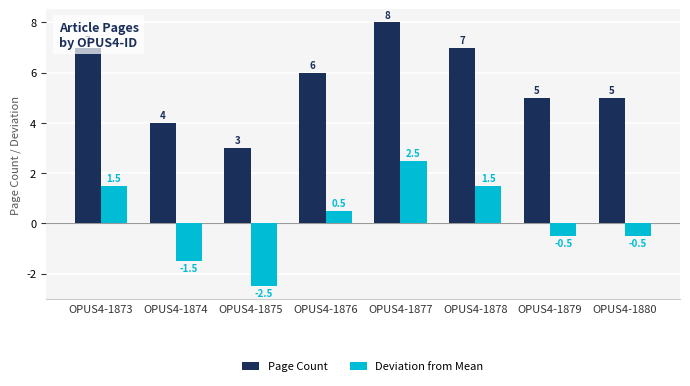

What is the average value of the Page Count series?

5.6